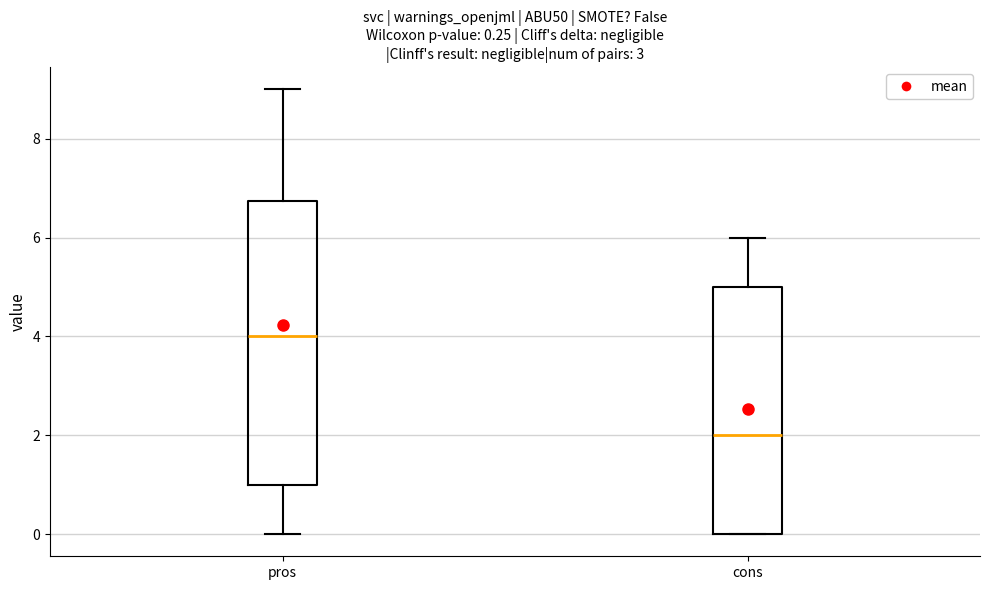

Which box's median line is the lowest?

cons